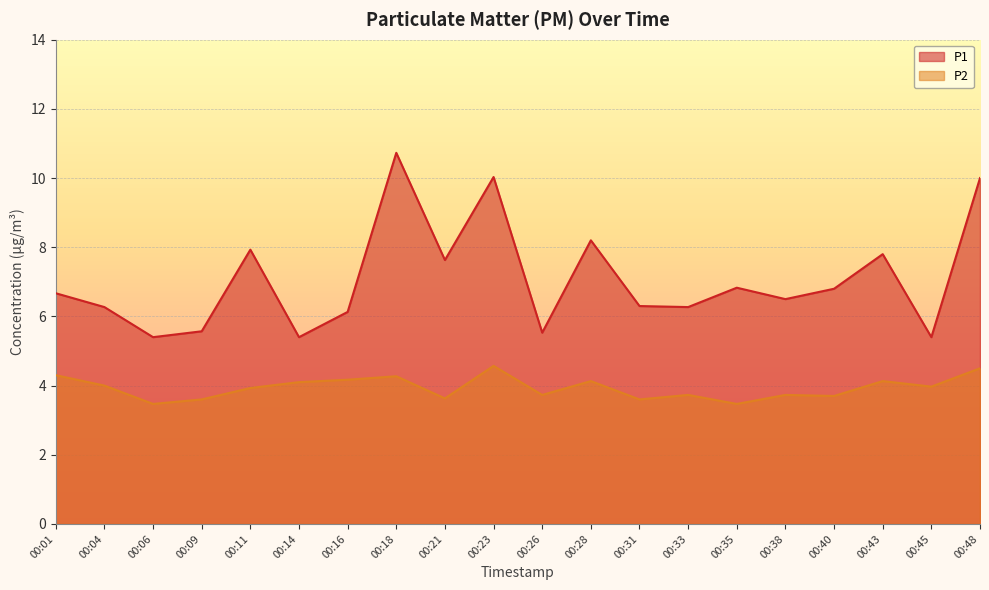

The value of P2 at 00:40 is 0.9. True or false?

False